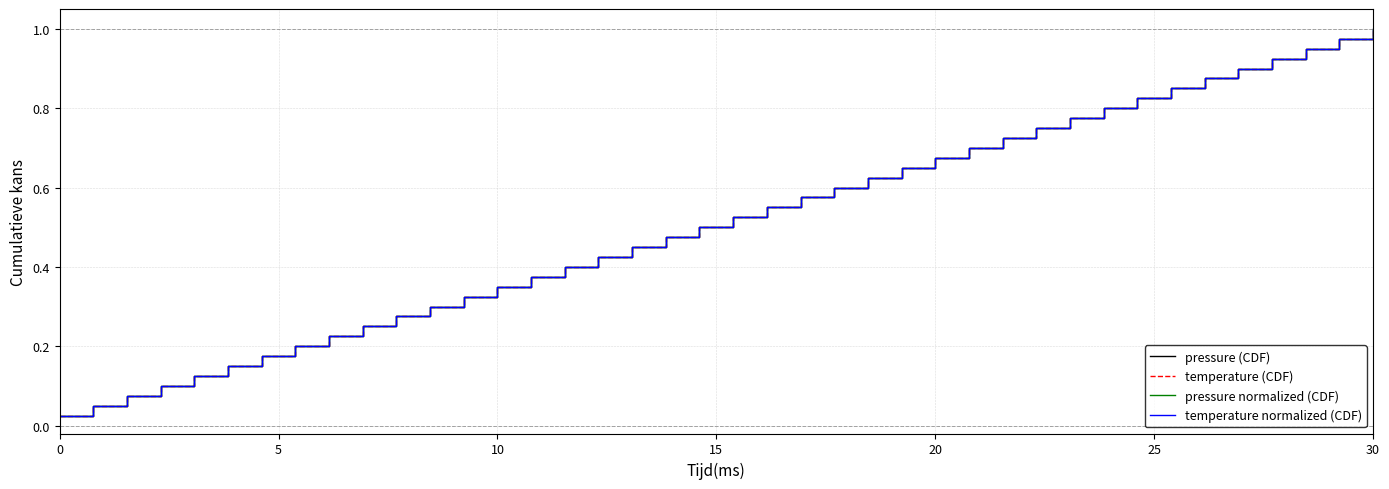

Does the chart have visible grid lines?

Yes